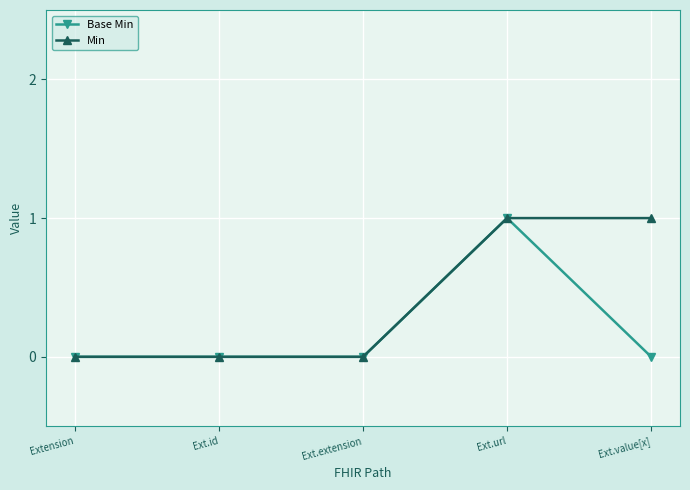

Rank the series by their average value, from lowest to highest.

Base Min, Min